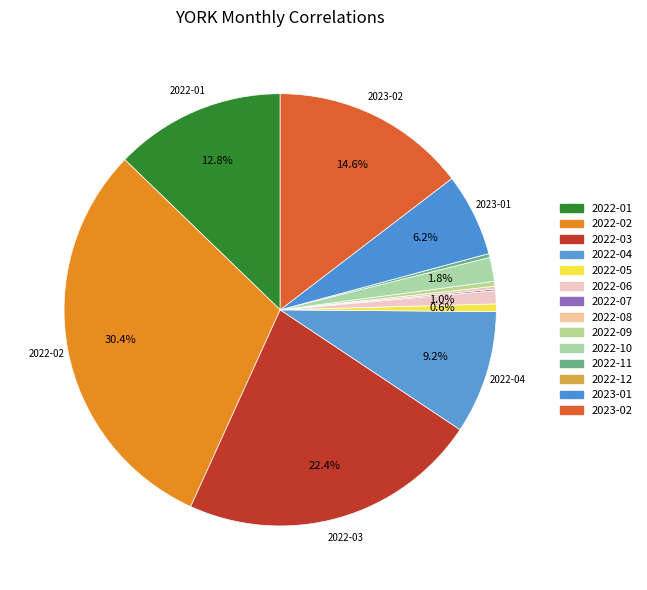

What is the largest slice in the pie chart?

2022-02